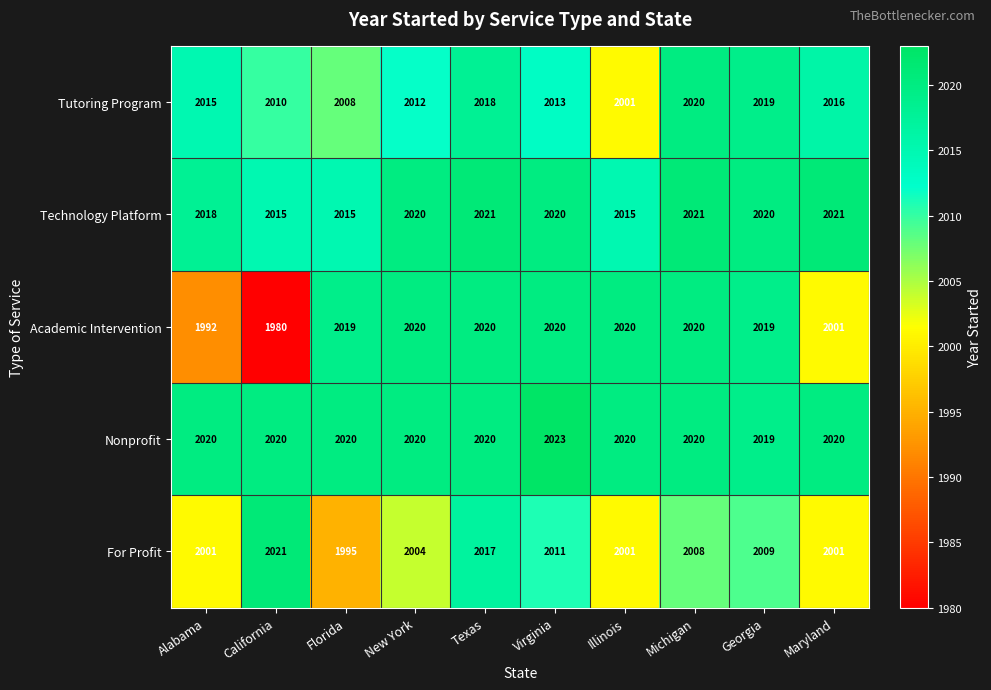

Read the For Profit value at Texas, to the nearest 10.

2020